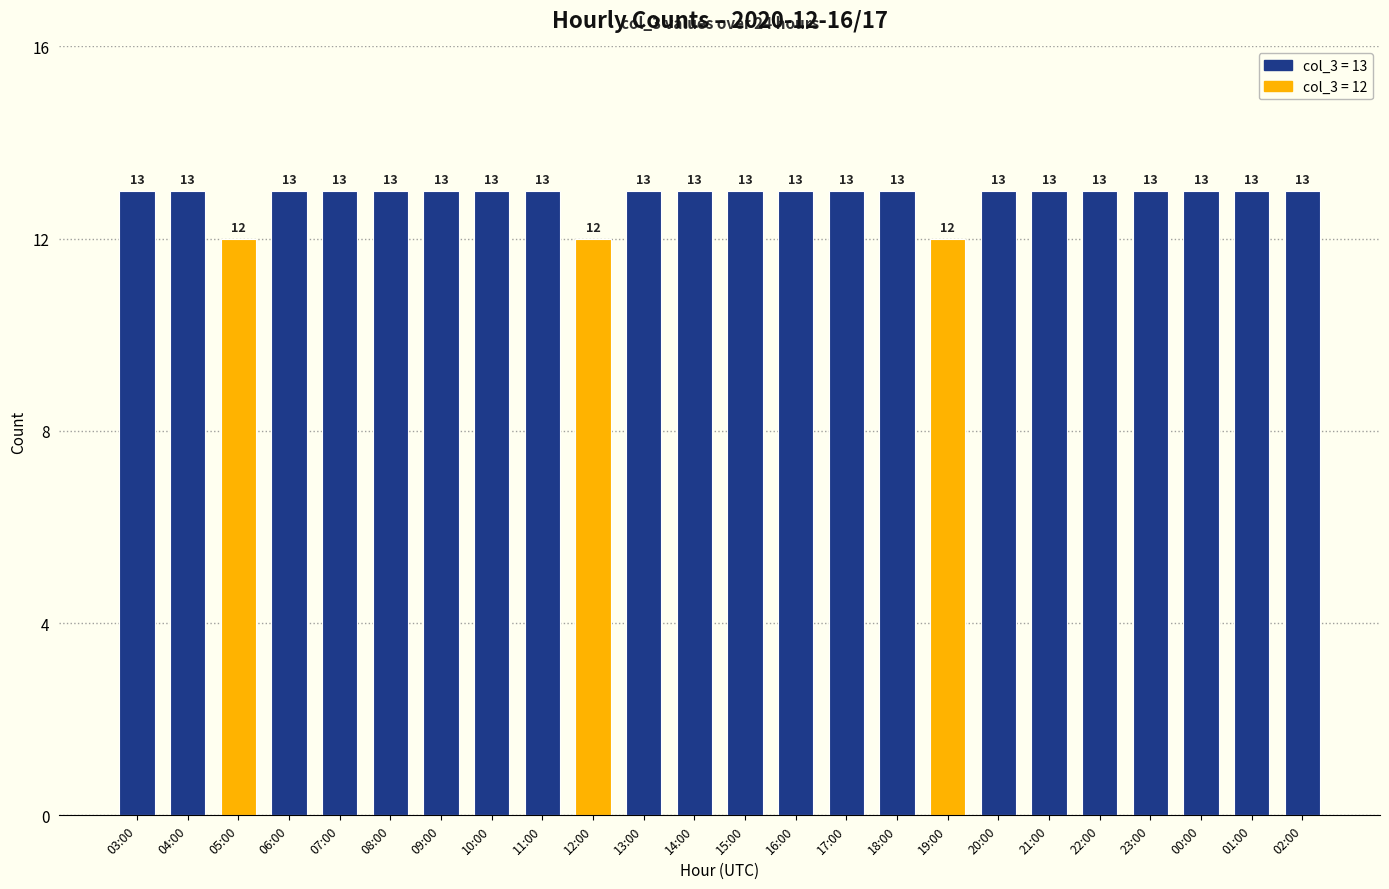

Reading left to right, transcribe all the data shown in this chart.

03:00=13	04:00=13	05:00=12	06:00=13	07:00=13	08:00=13	09:00=13	10:00=13	11:00=13	12:00=12	13:00=13	14:00=13	15:00=13	16:00=13	17:00=13	18:00=13	19:00=12	20:00=13	21:00=13	22:00=13	23:00=13	00:00=13	01:00=13	02:00=13